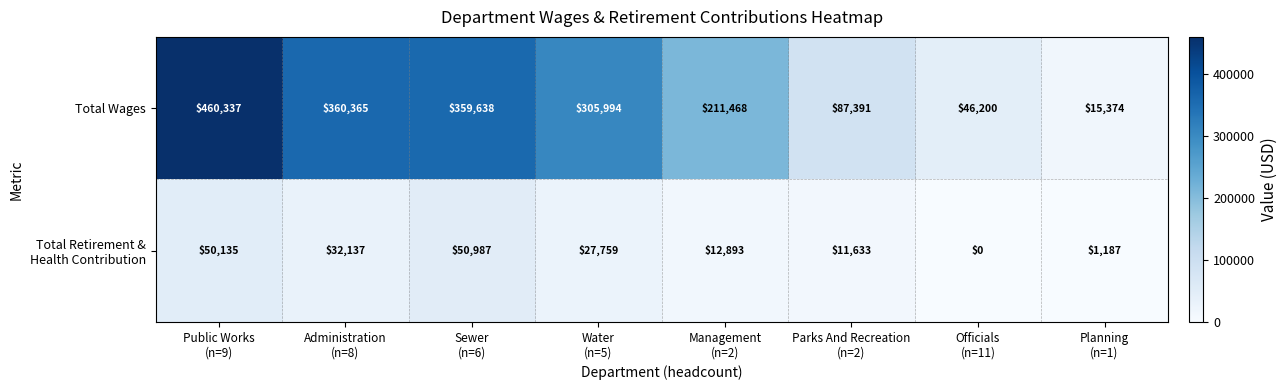

At how many categories does at least one series exceed 301440?

4